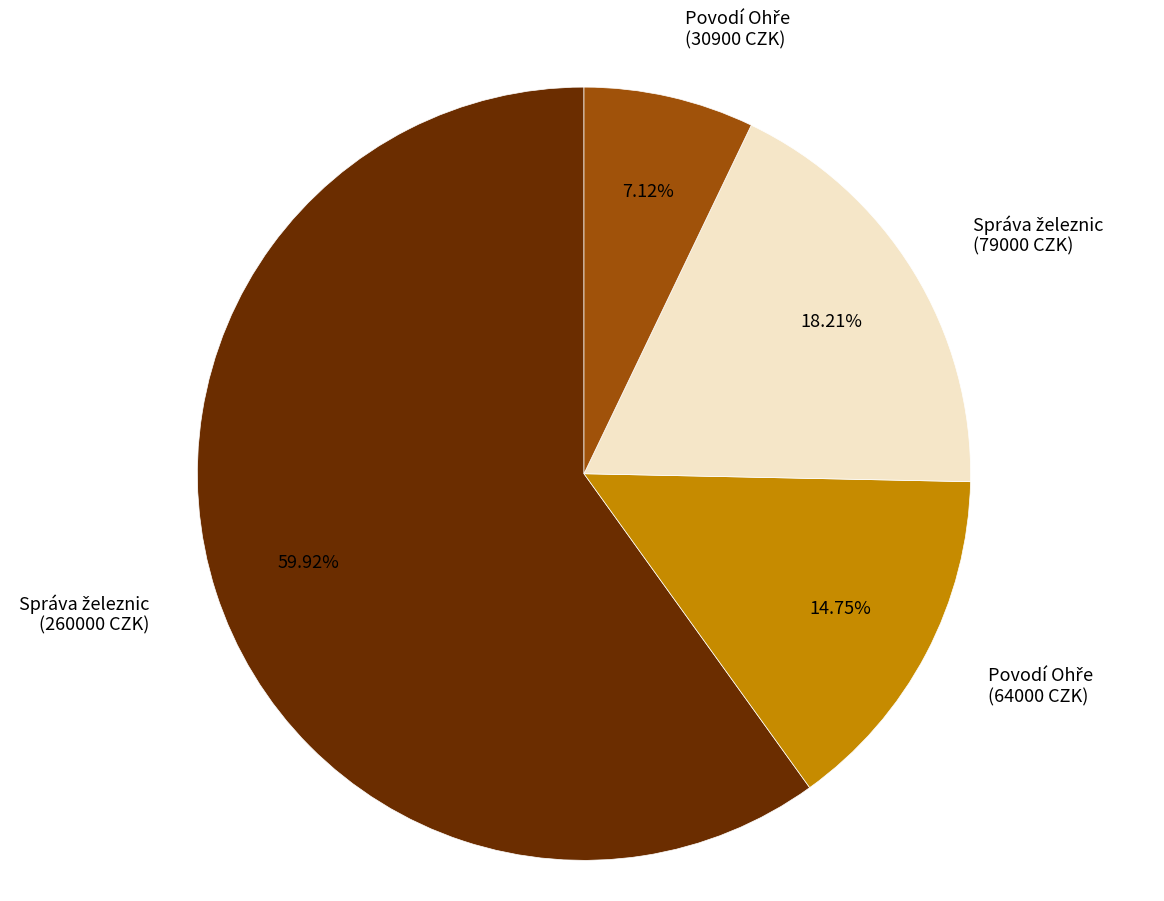

Count the number of slices in the pie.

4